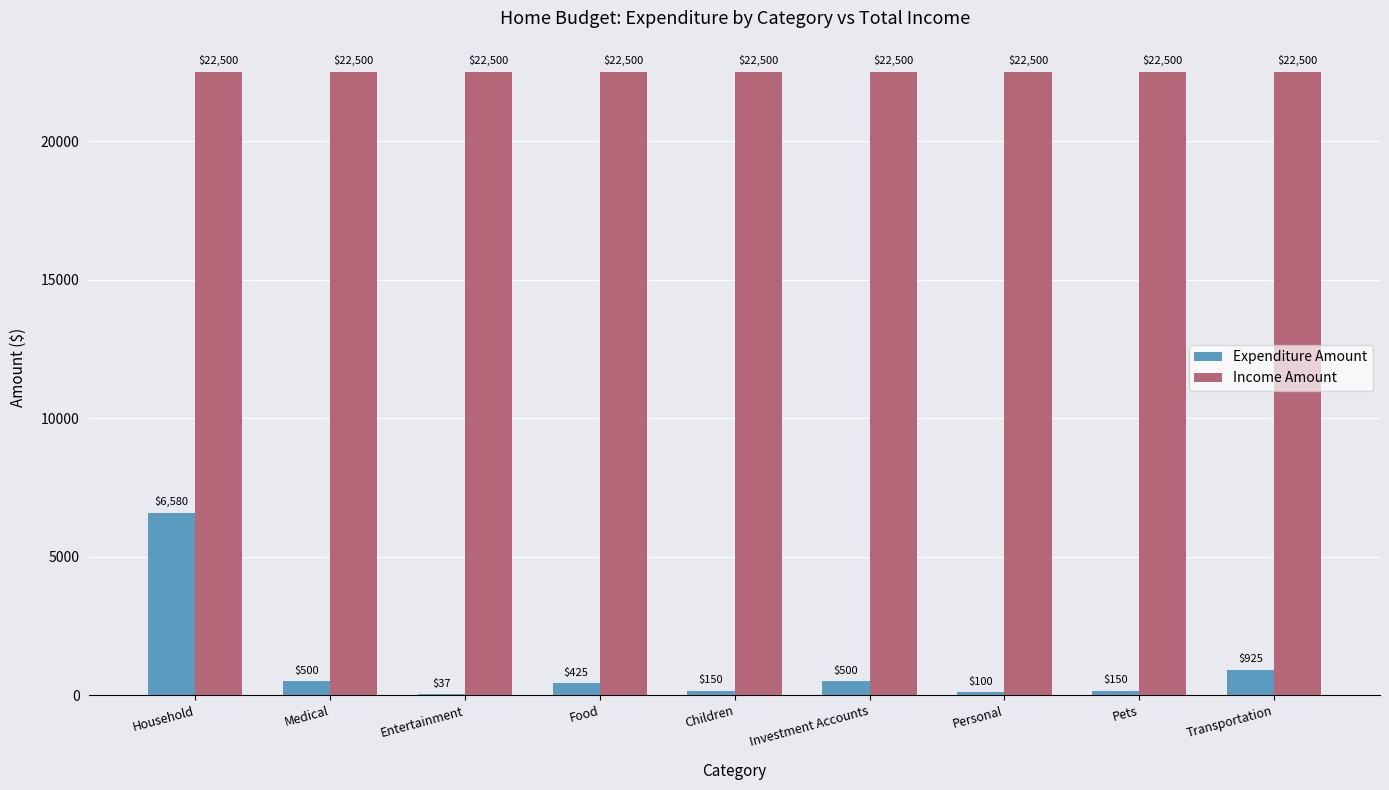

What is the sum of all Expenditure Amount values?

9367